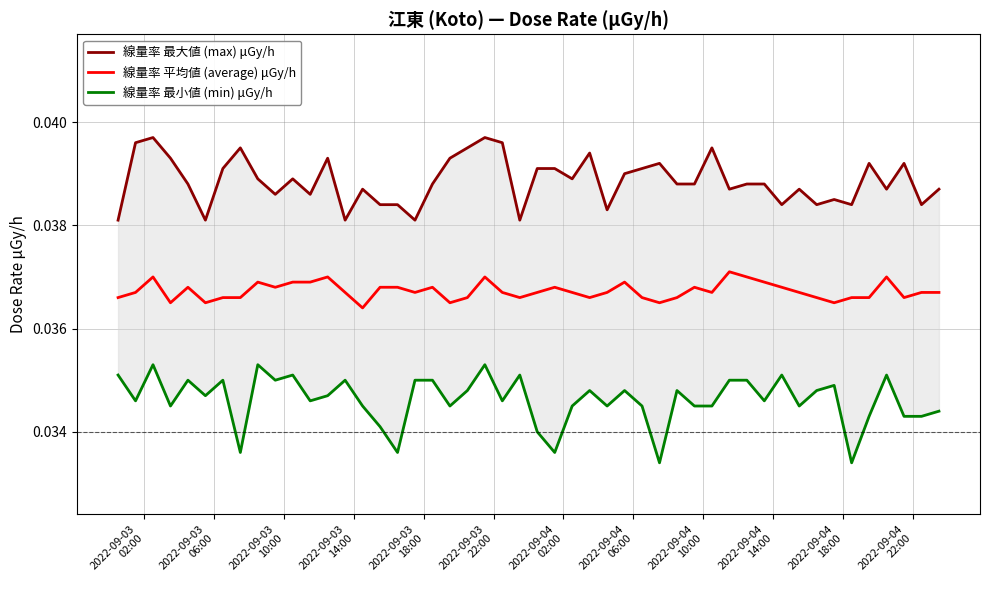

Does the chart display data point markers on the line(s)?

No